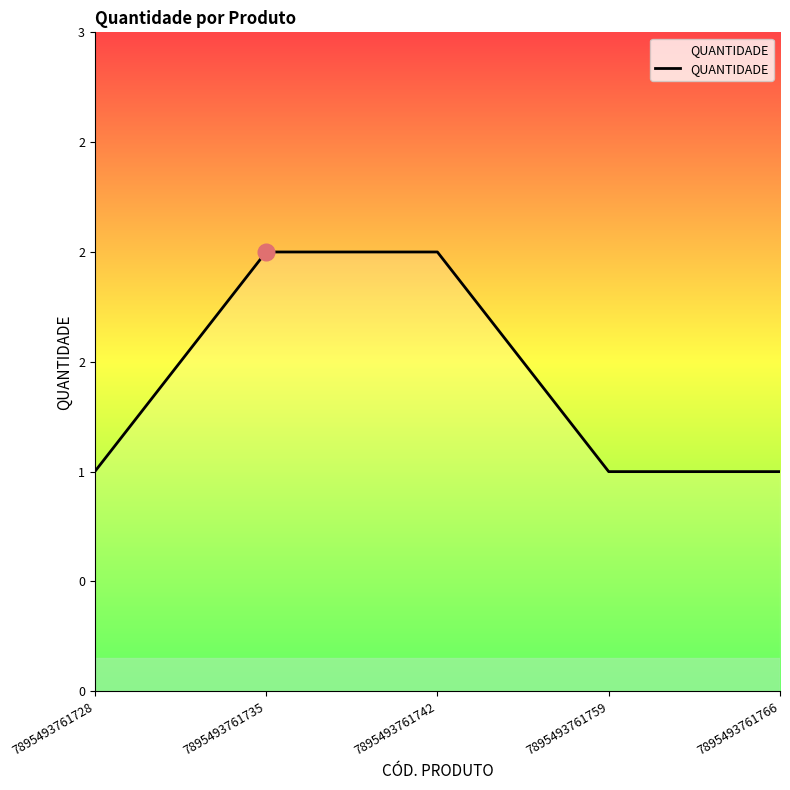

Is it true that the value at 7895493761759 is 1?

True